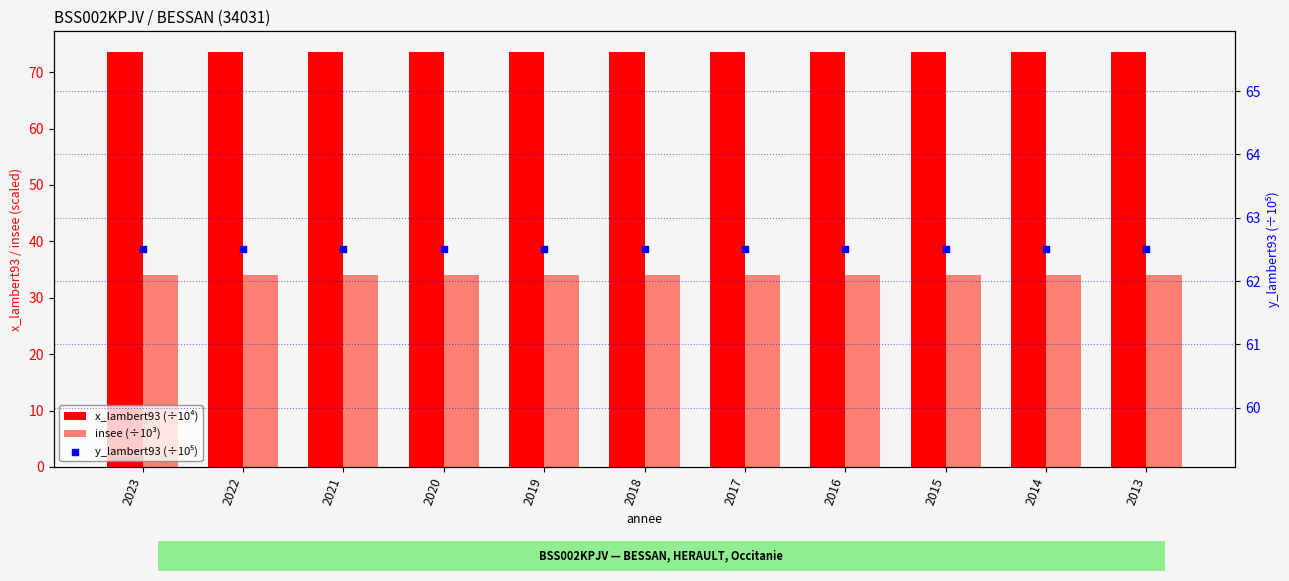

Which series reaches the minimum Y coordinate?

insee (÷10³)